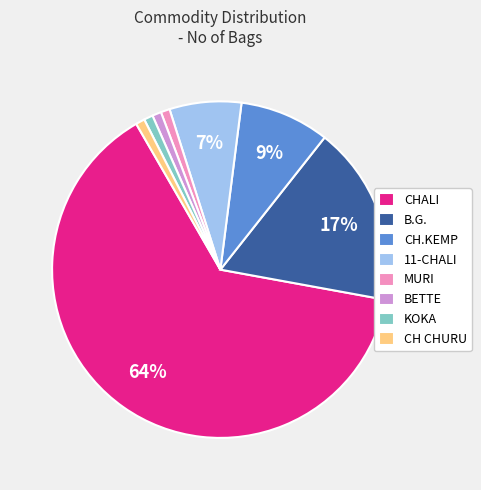

To the nearest percent, what is the combined percentage of CH.KEMP and CHALI?

72%